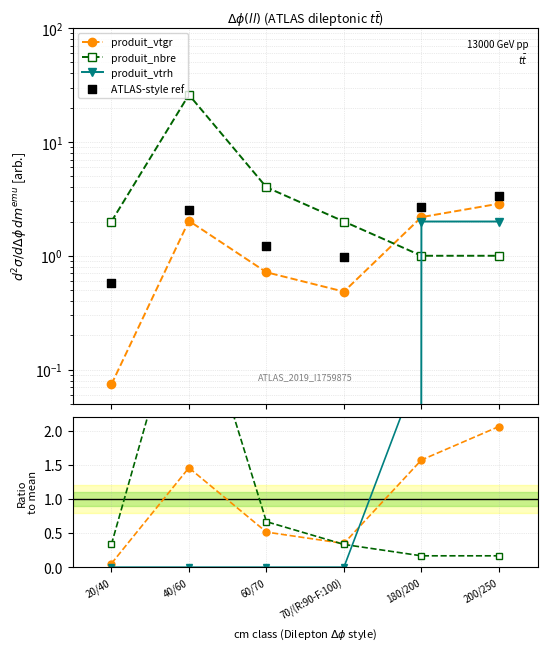

Which series reaches the maximum Y coordinate?

produit_nbre